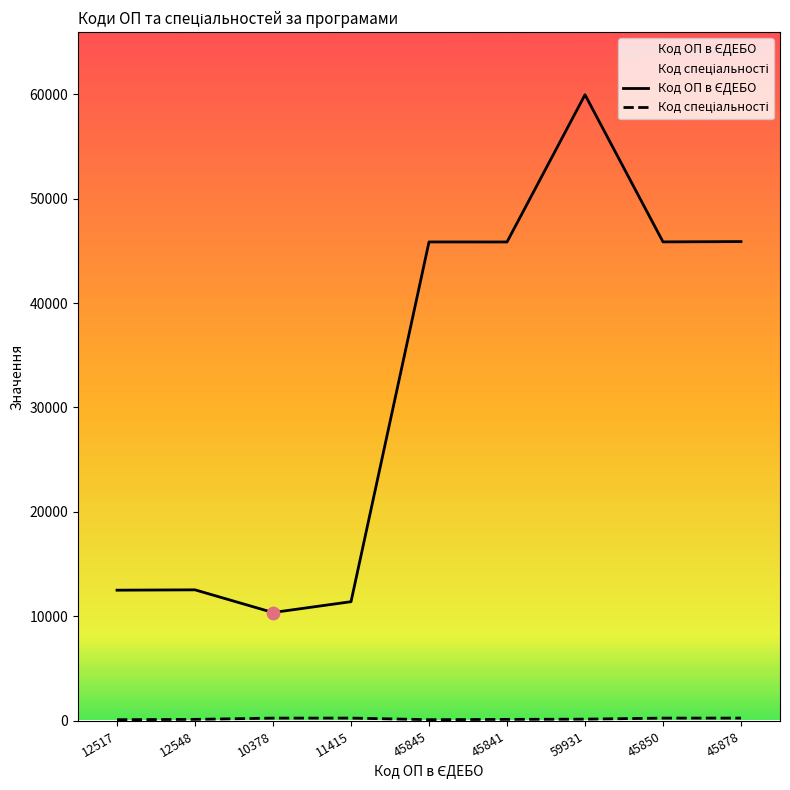

Which series has the largest Y range (max minus min)?

Код ОП в ЄДЕБО